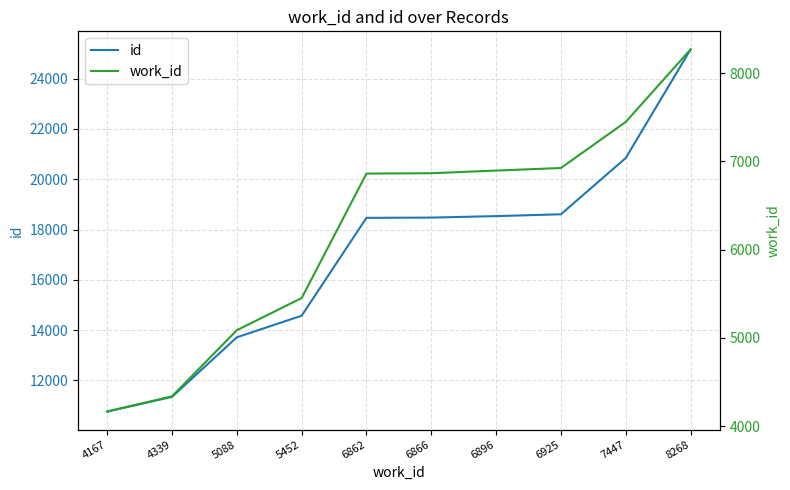

Does the chart display data point markers on the line(s)?

No